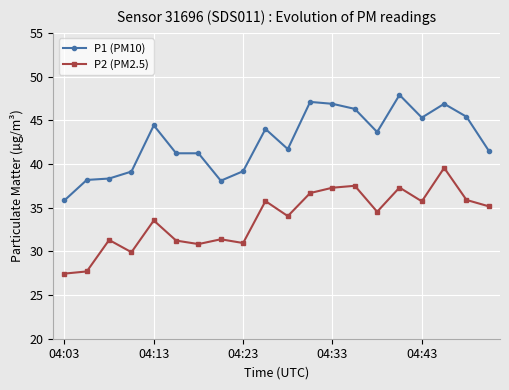

What is the difference between the maximum and minimum values in the P2 (PM2.5) series?

12.1